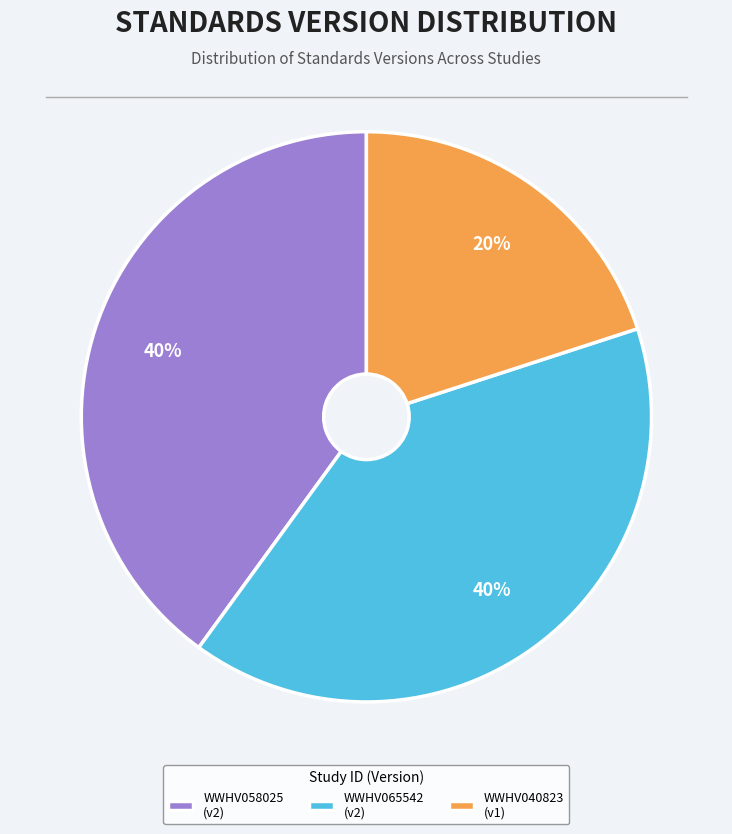

Count the number of slices in the pie.

3